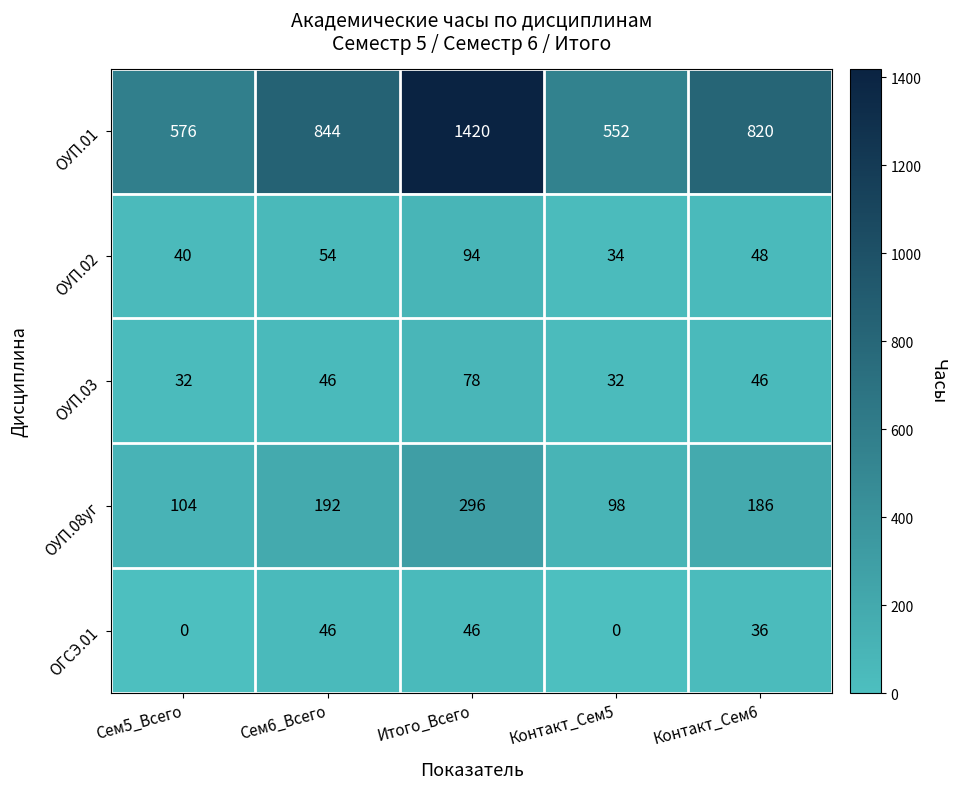

Between Сем5_Всего and Сем6_Всего, which series saw the biggest shift?

ОУП.01